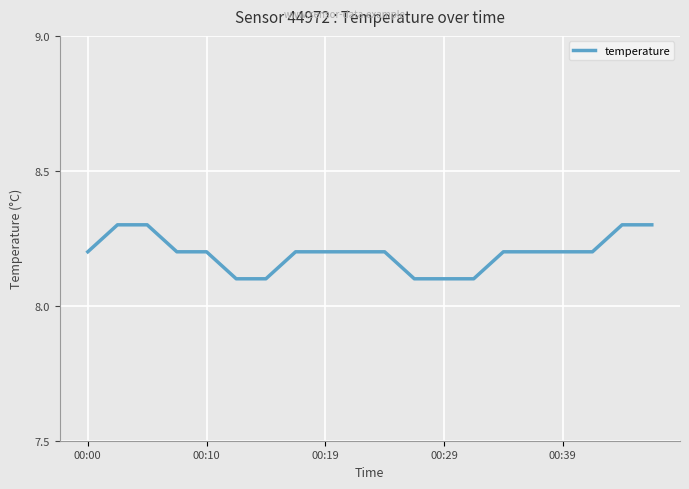

What is the minimum value shown in the chart?

8.1